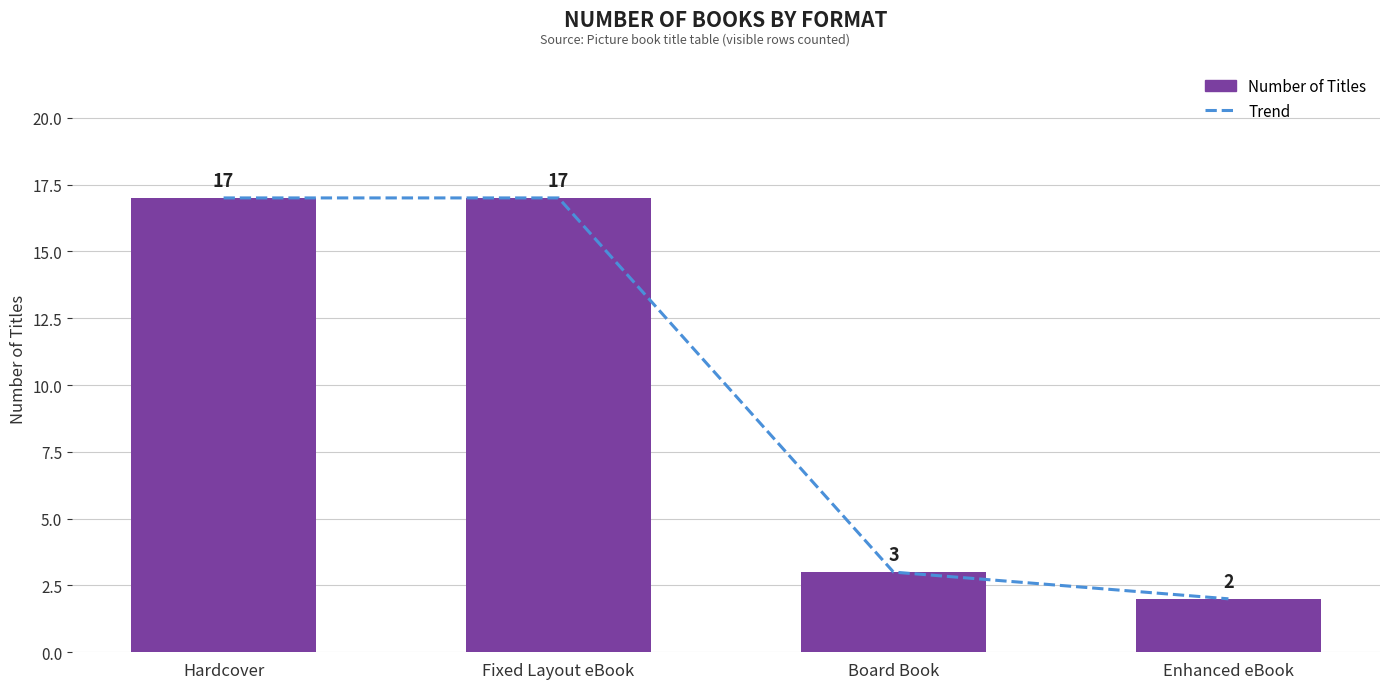

Are the bars grouped side by side (vs. stacked)?

Yes